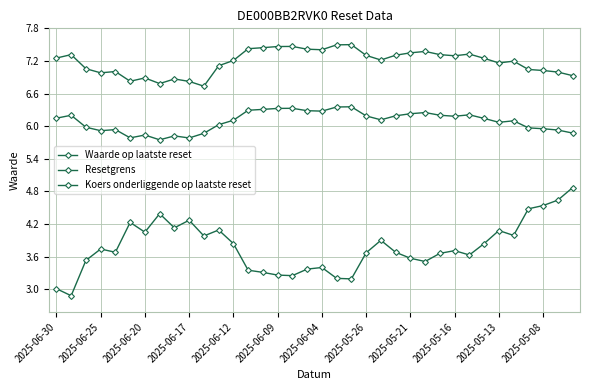

What is the lowest value of the Resetgrens series?

6.7